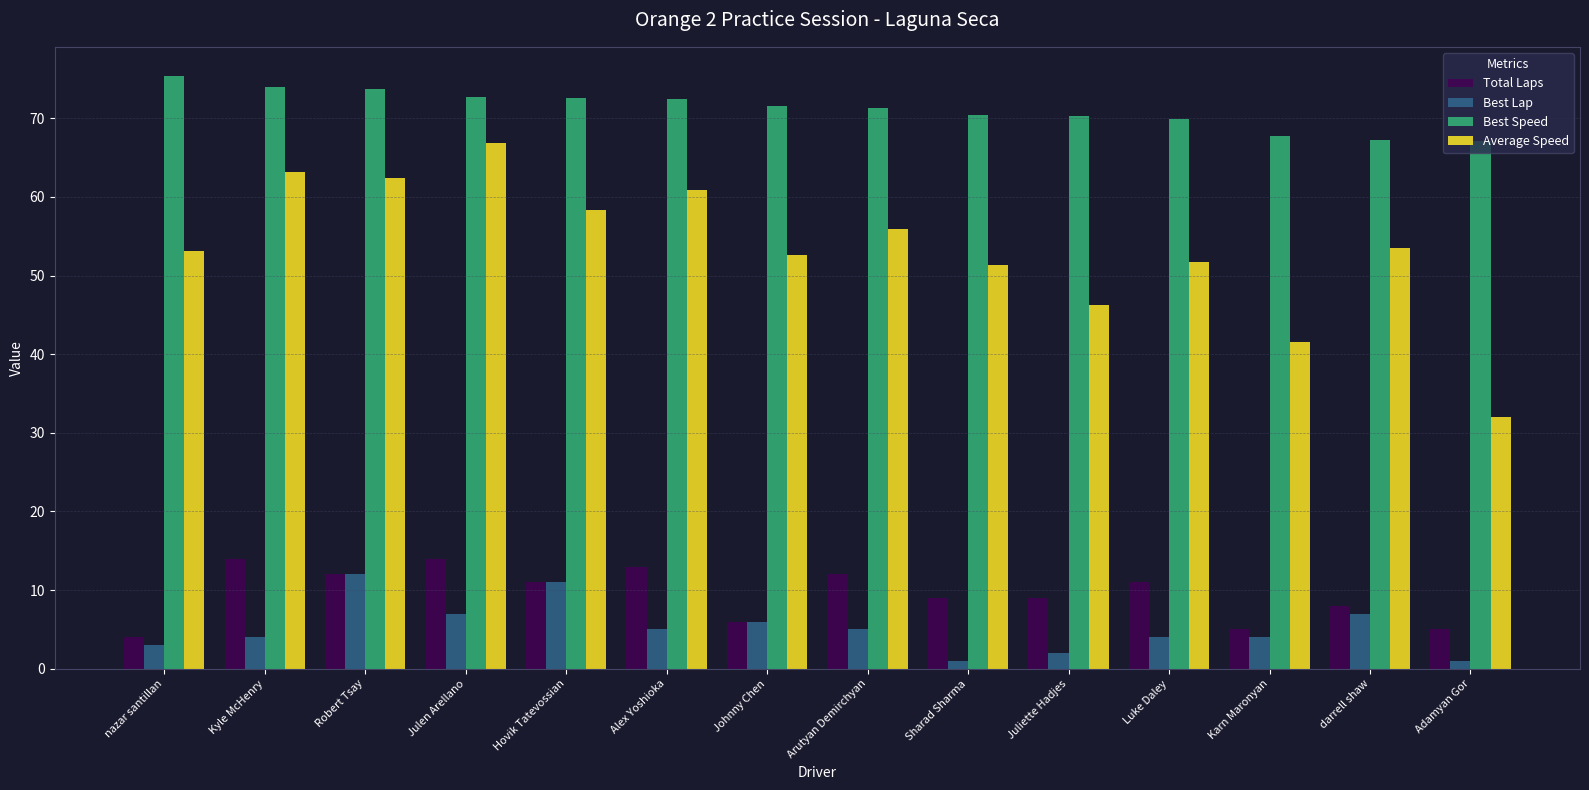

List the series in order of their peak value, lowest first.

Best Lap, Total Laps, Average Speed, Best Speed